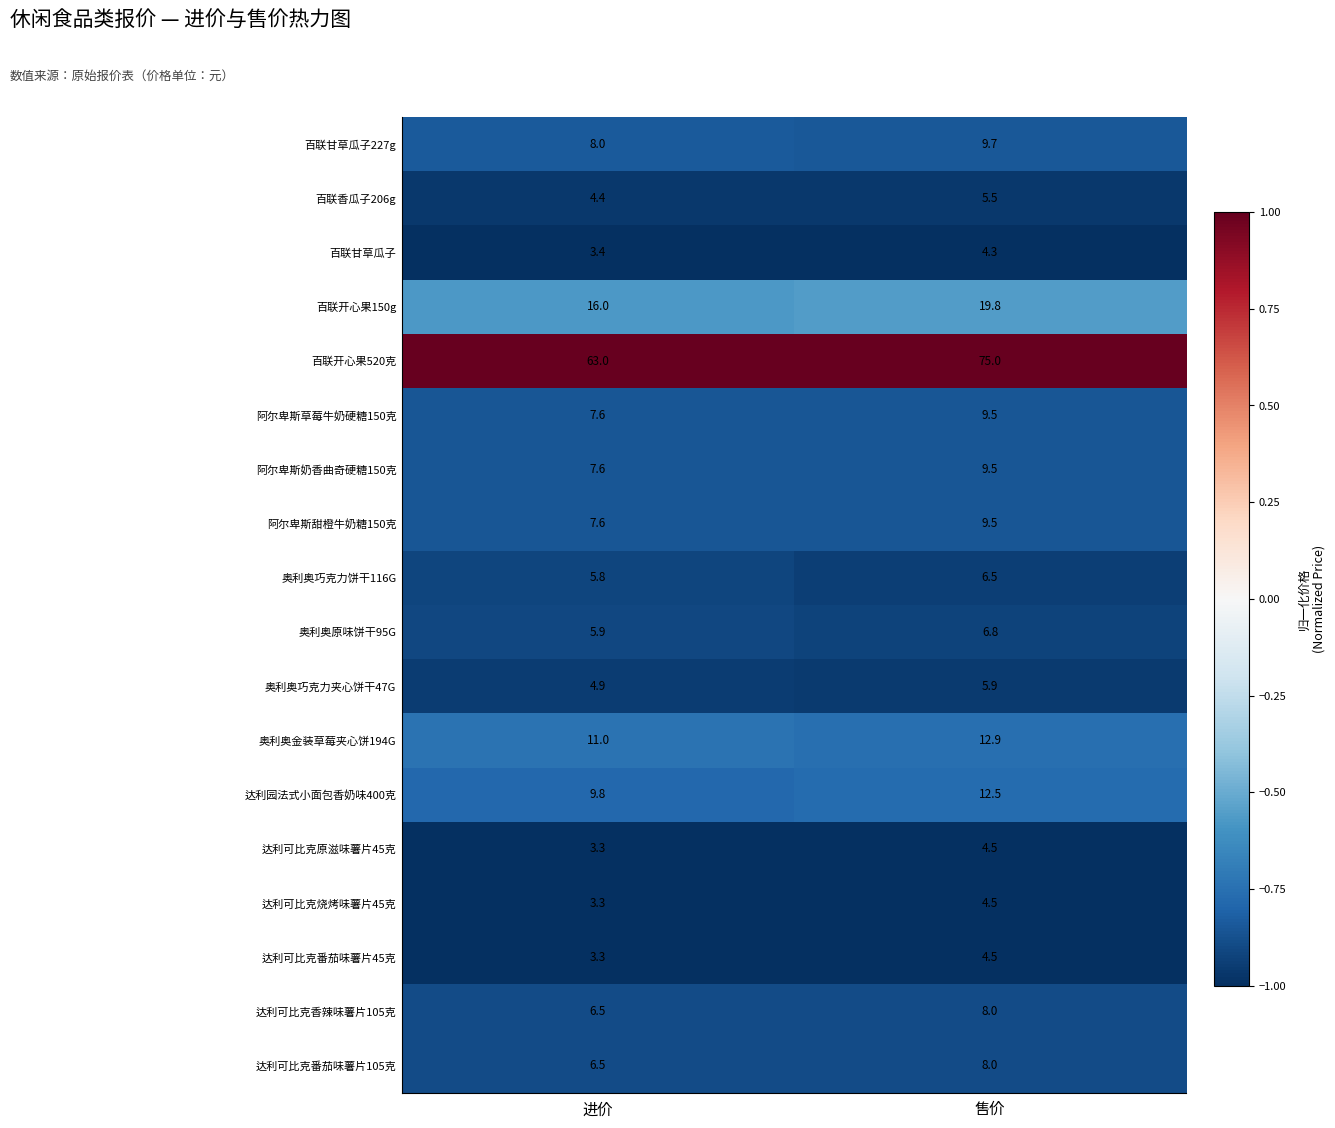

What is the sum of all 奥利奥巧克力夹心饼干47G values?

10.8